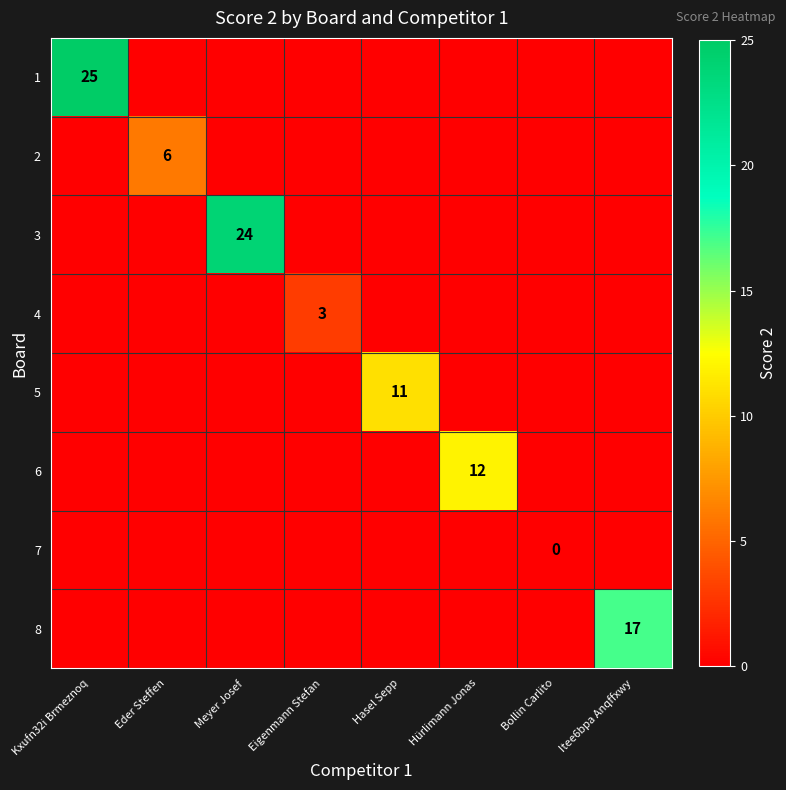

Which has a higher value, Meyer Josef or Eder Steffen?

Meyer Josef